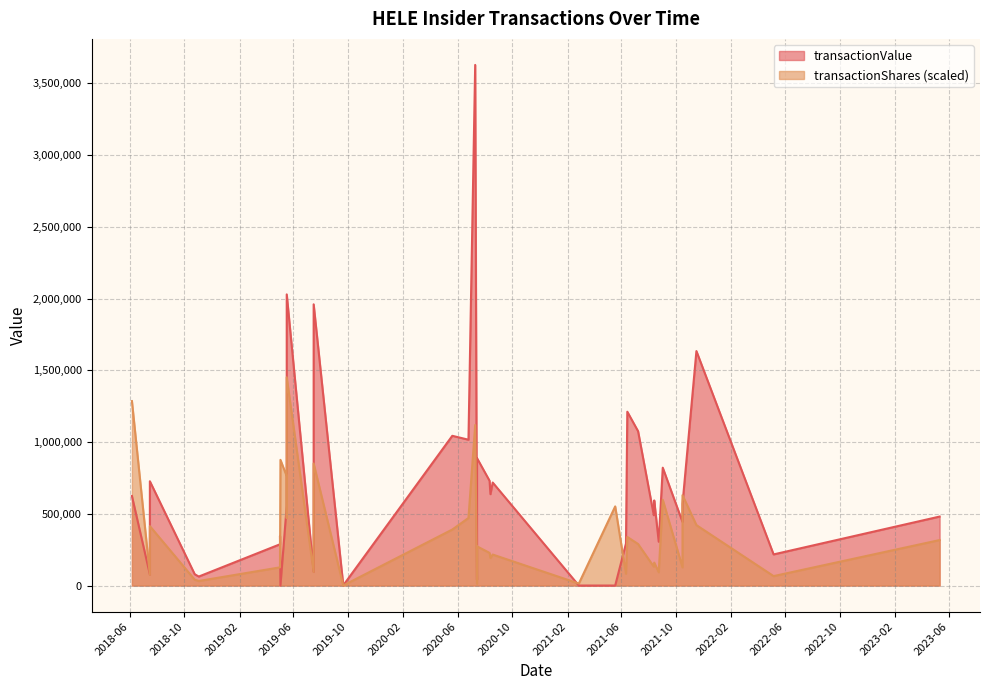

Rank the series by their maximum value, from lowest to highest.

transactionShares, transactionValue